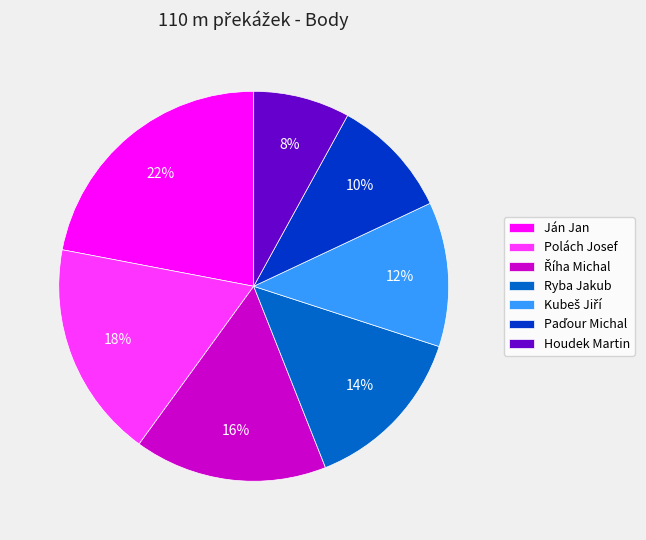

Is there any slice that represents more than half of the pie?

No